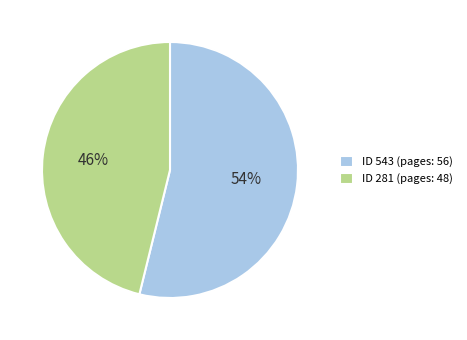

To the nearest percent, what percentage of the pie is ID 543 (pages: 56)?

54%